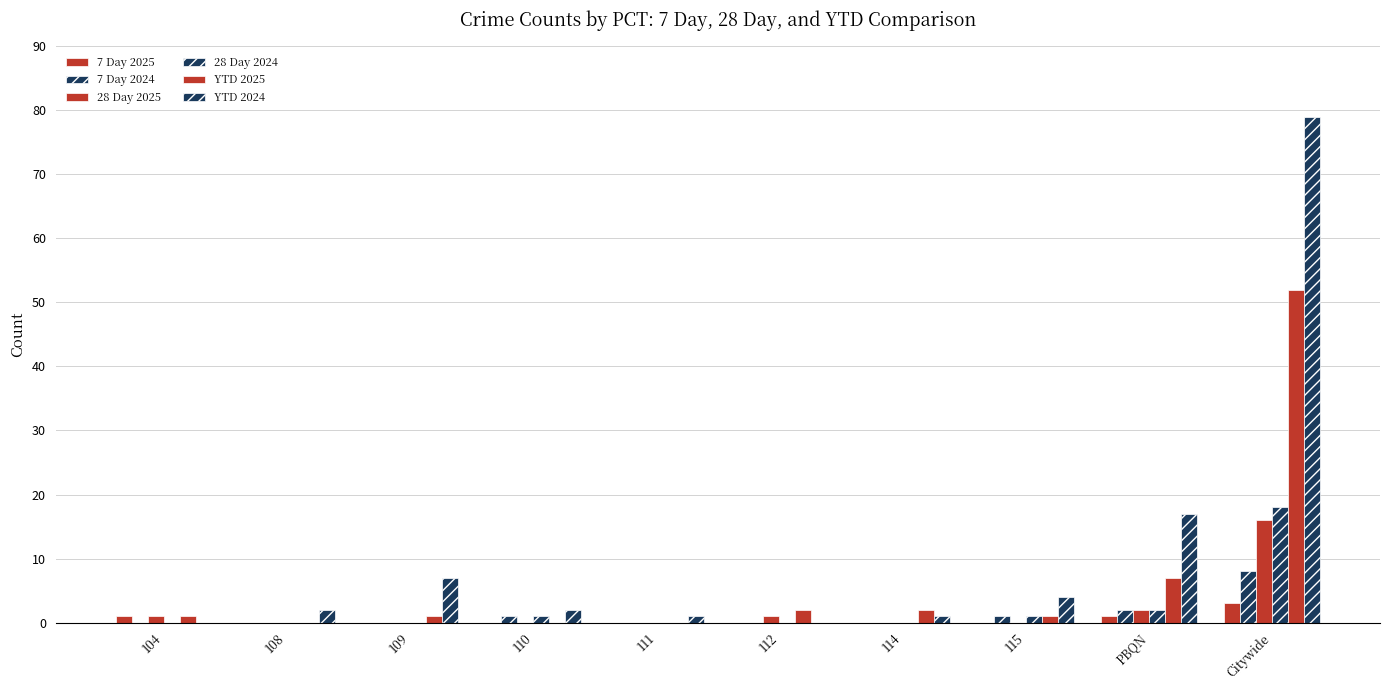

What is the average value of the YTD 2025 series?

7